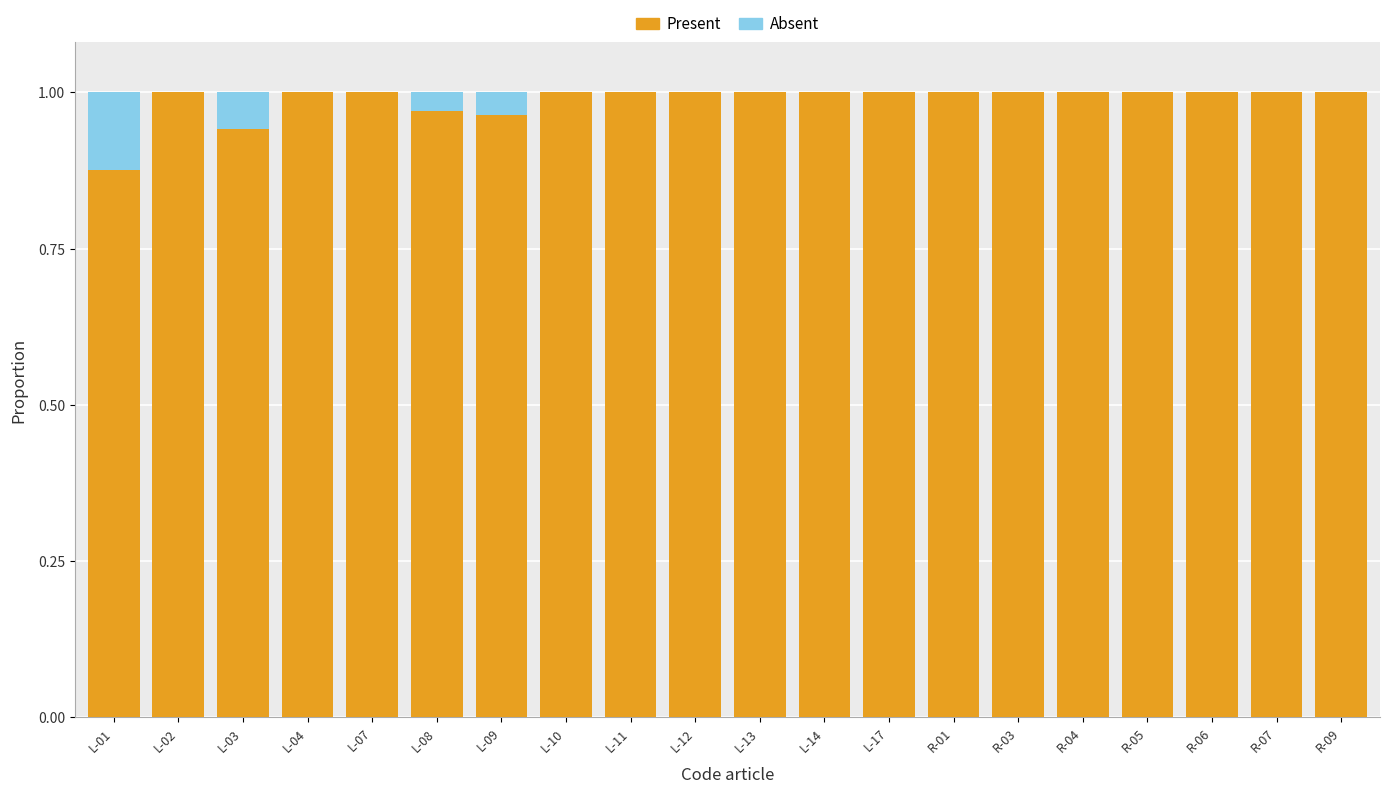

What is the sum of all Present values?

19.7